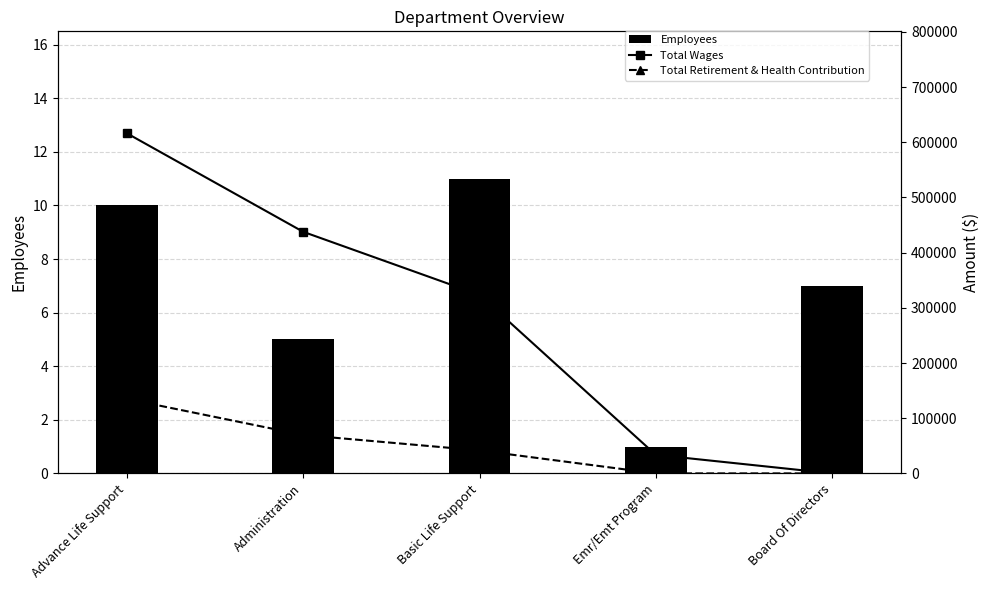

Rank the series by their maximum value, from highest to lowest.

Total Wages, Total Retirement & Health Contribution, Employees